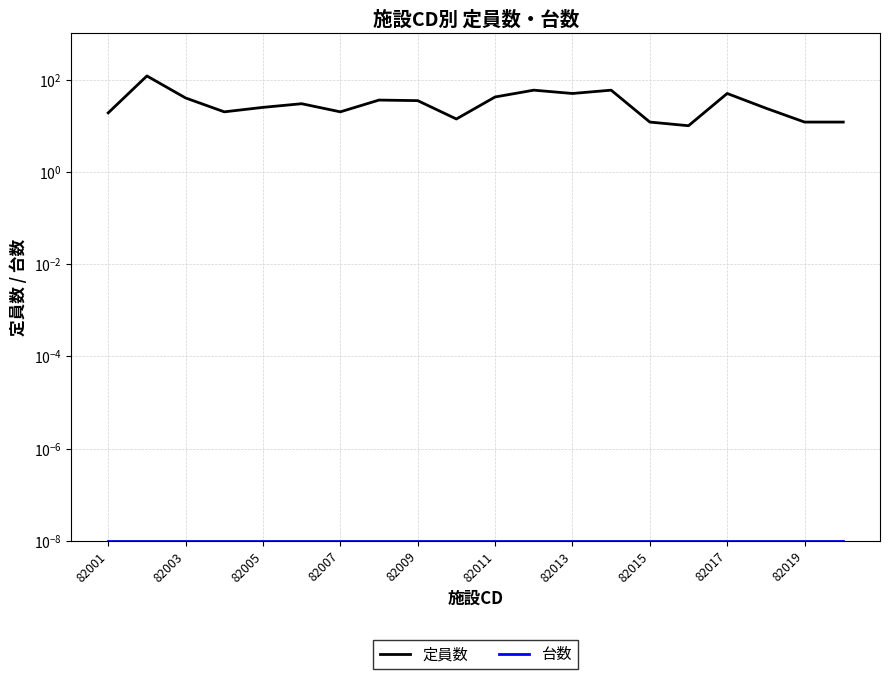

How many values in the 定員数 series exceed 30?

9